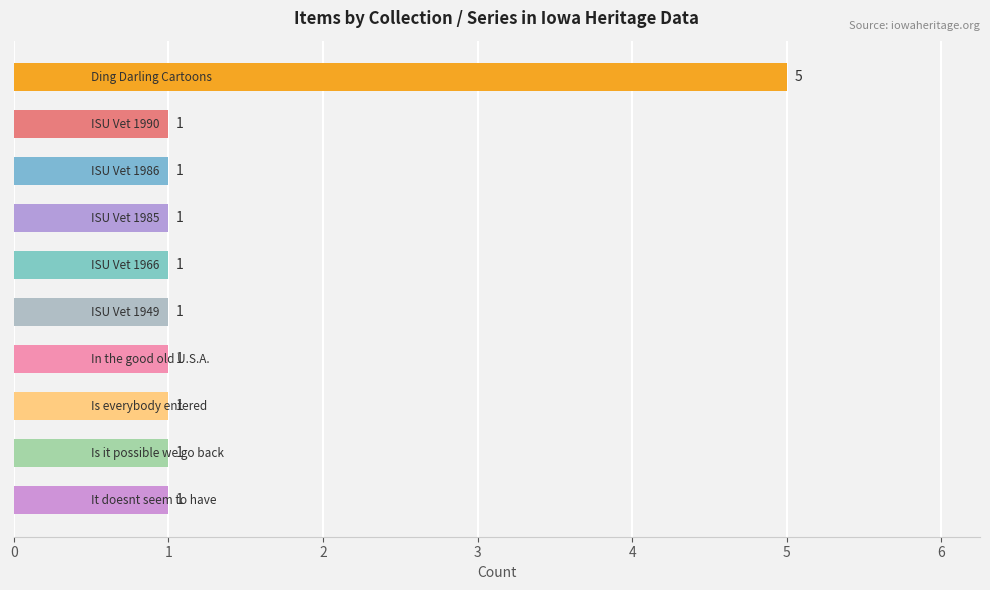

Count the values in the range 1 to 2.

9